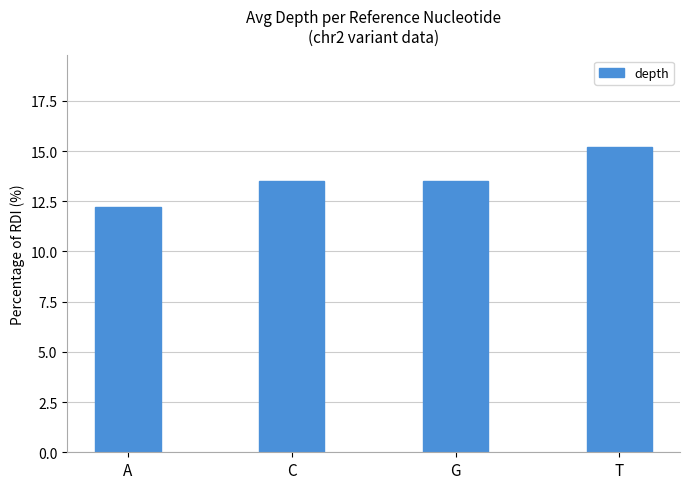

The value at C is 13.5. True or false?

True